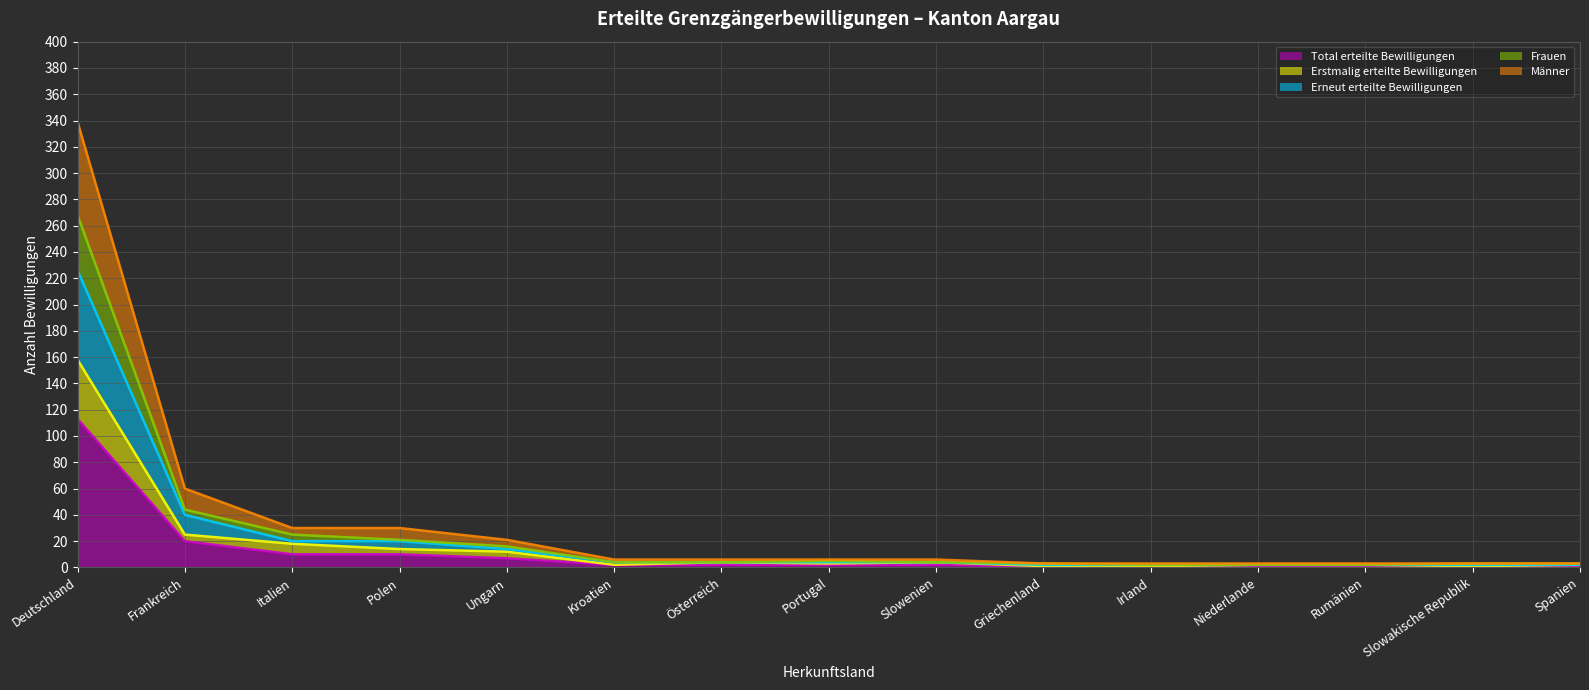

Reading left to right, transcribe all the data shown in this chart.

Total erteilte Bewilligungen: Deutschland=113	Frankreich=20	Italien=10	Polen=10	Ungarn=7	Kroatien=2	Österreich=2	Portugal=2	Slowenien=2	Griechenland=1	Irland=1	Niederlande=1	Rumänien=1	Slowakische Republik=1	Spanien=1
Erstmalig erteilte Bewilligungen: Deutschland=158	Frankreich=25	Italien=18	Polen=14	Ungarn=12	Kroatien=2	Österreich=4	Portugal=3	Slowenien=4	Griechenland=1	Irland=1	Niederlande=2	Rumänien=2	Slowakische Republik=1	Spanien=2
Erneut erteilte Bewilligungen: Deutschland=226	Frankreich=40	Italien=20	Polen=20	Ungarn=14	Kroatien=4	Österreich=4	Portugal=4	Slowenien=4	Griechenland=2	Irland=2	Niederlande=2	Rumänien=2	Slowakische Republik=2	Spanien=2
Frauen: Deutschland=268	Frankreich=44	Italien=25	Polen=21	Ungarn=16	Kroatien=4	Österreich=4	Portugal=5	Slowenien=4	Griechenland=3	Irland=2	Niederlande=2	Rumänien=2	Slowakische Republik=3	Spanien=3
Männer: Deutschland=339	Frankreich=60	Italien=30	Polen=30	Ungarn=21	Kroatien=6	Österreich=6	Portugal=6	Slowenien=6	Griechenland=3	Irland=3	Niederlande=3	Rumänien=3	Slowakische Republik=3	Spanien=3